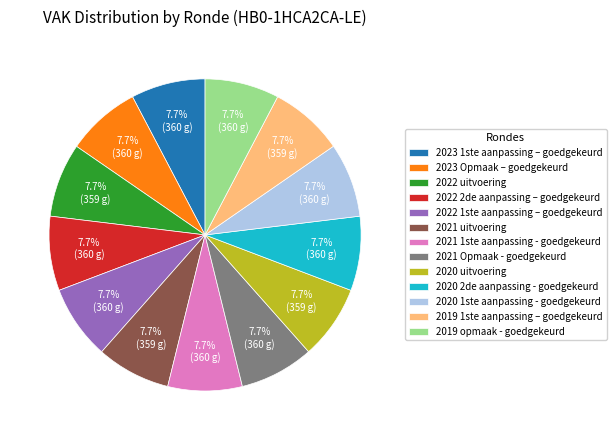

What is the total percentage of 2020 uitvoering and 2019 1ste aanpassing – goedgekeurd?

15.4%